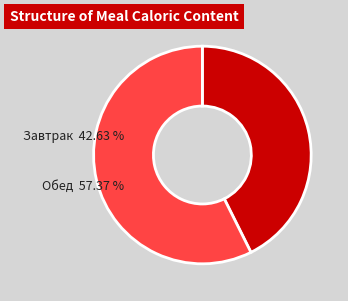

What portion of the pie excludes Завтрак?

57.4%